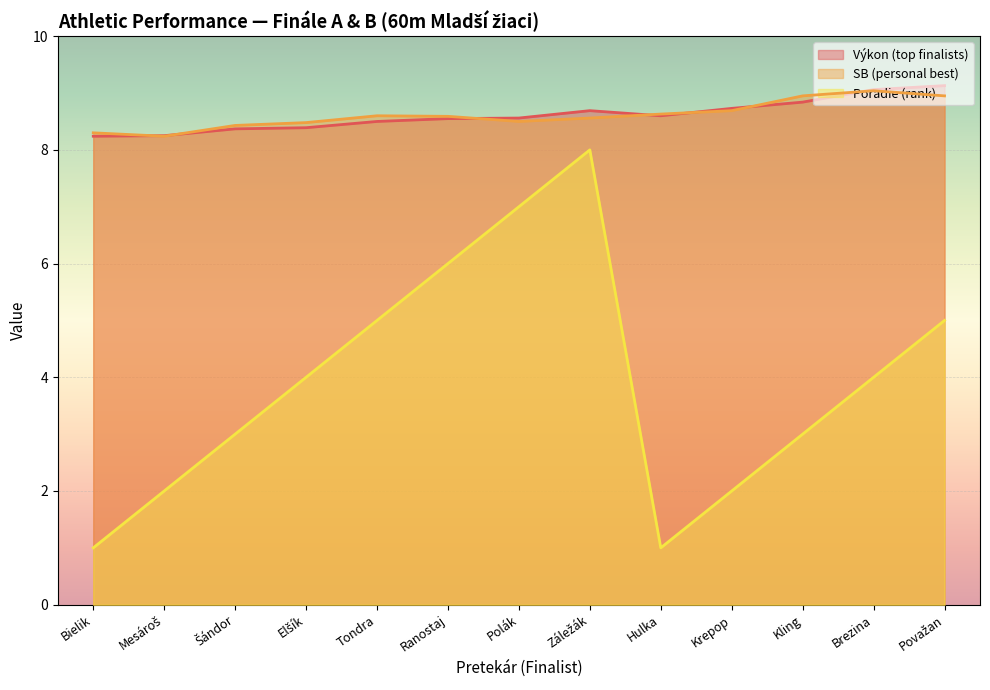

What is the average value of the SB (personal best) series?

8.6